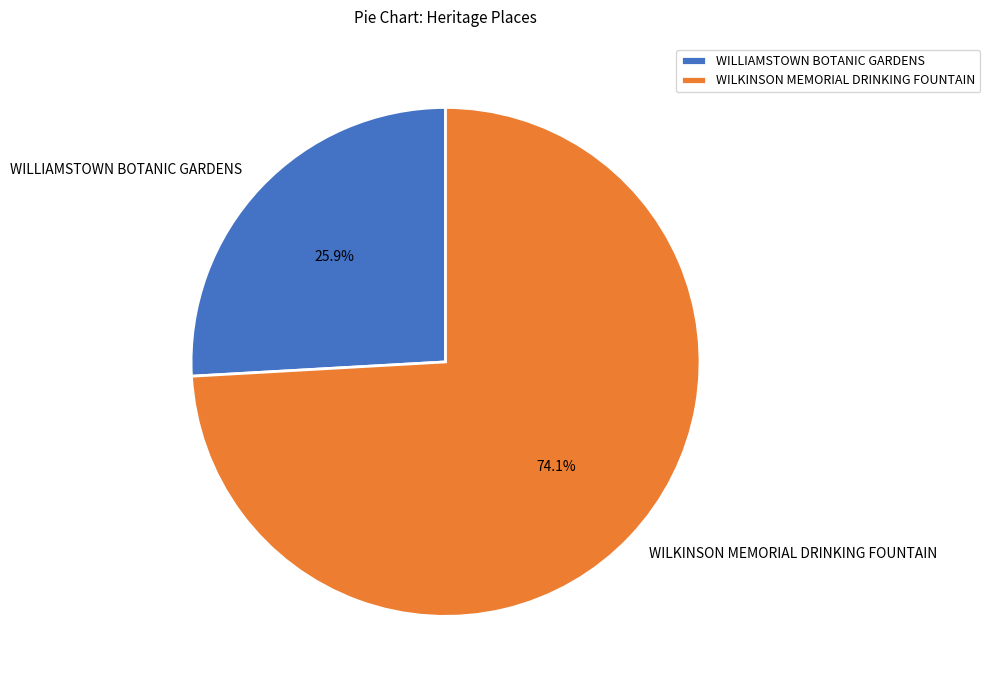

To the nearest percent, what portion does WILKINSON MEMORIAL DRINKING FOUNTAIN represent?

74%